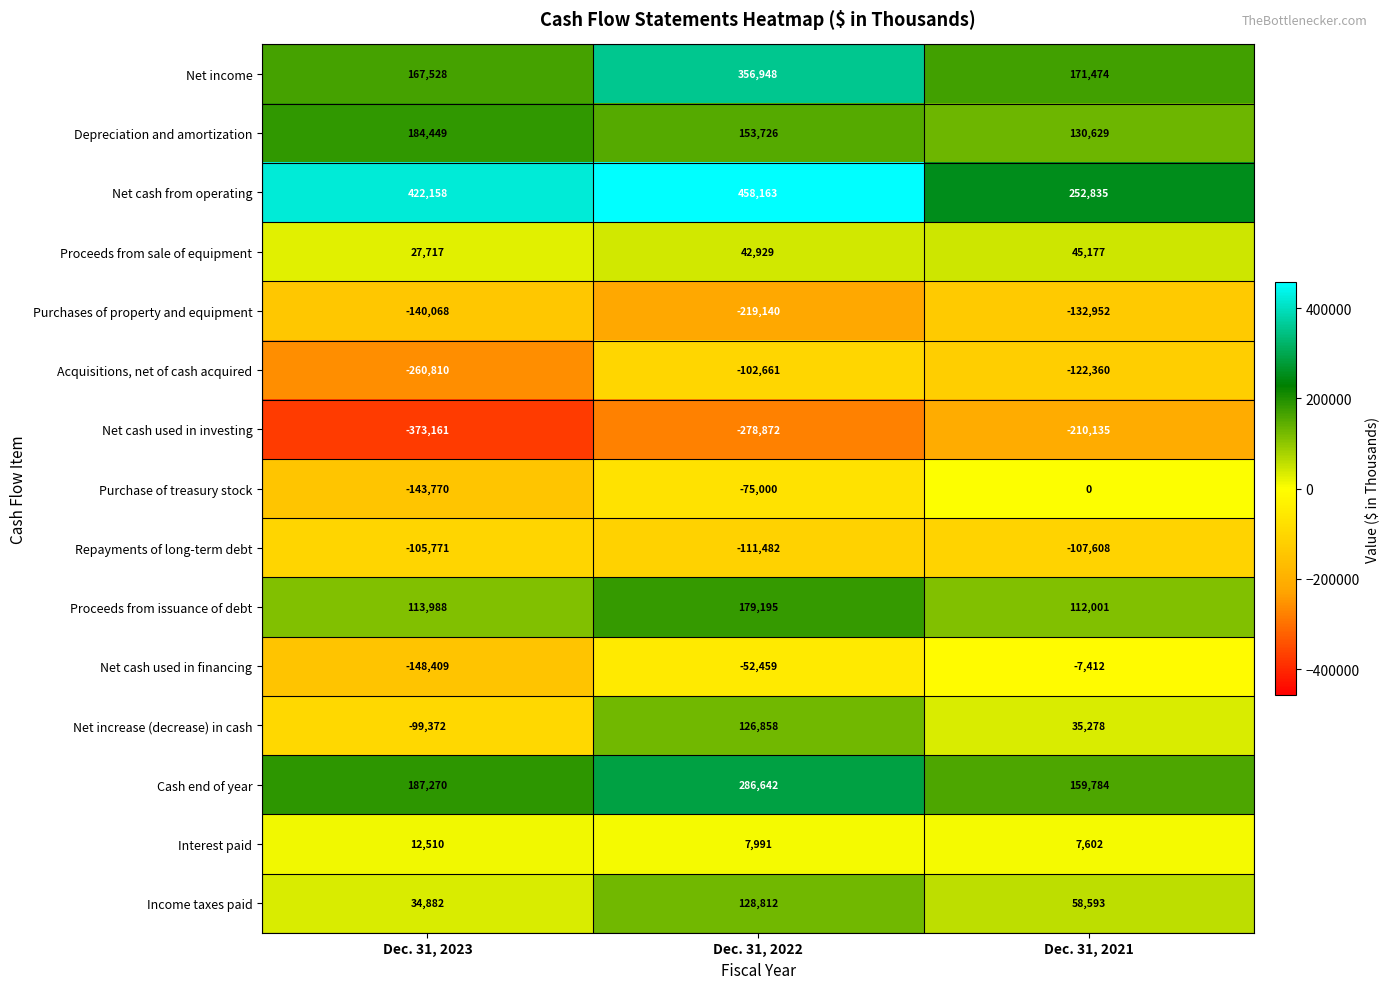

At Dec. 31, 2021, list the series in order from smallest to largest.

Net cash used in investing, Purchases of property and equipment, Acquisitions, net of cash acquired, Repayments of long-term debt, Net cash used in financing, Purchase of treasury stock, Interest paid, Net increase (decrease) in cash, Proceeds from sale of equipment, Income taxes paid, Proceeds from issuance of debt, Depreciation and amortization, Cash end of year, Net income, Net cash from operating